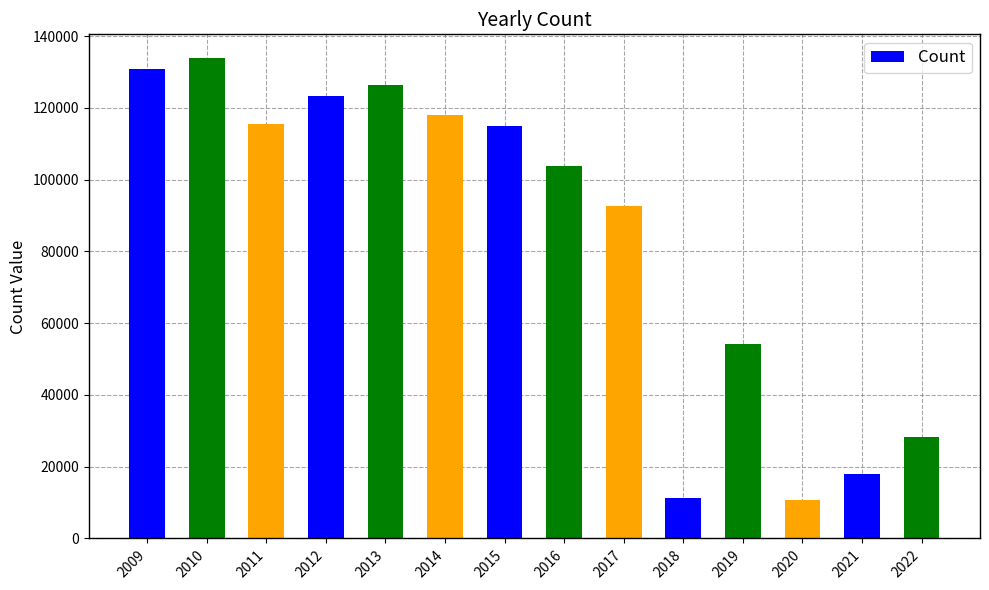

What is the difference between the maximum and minimum values?

123069